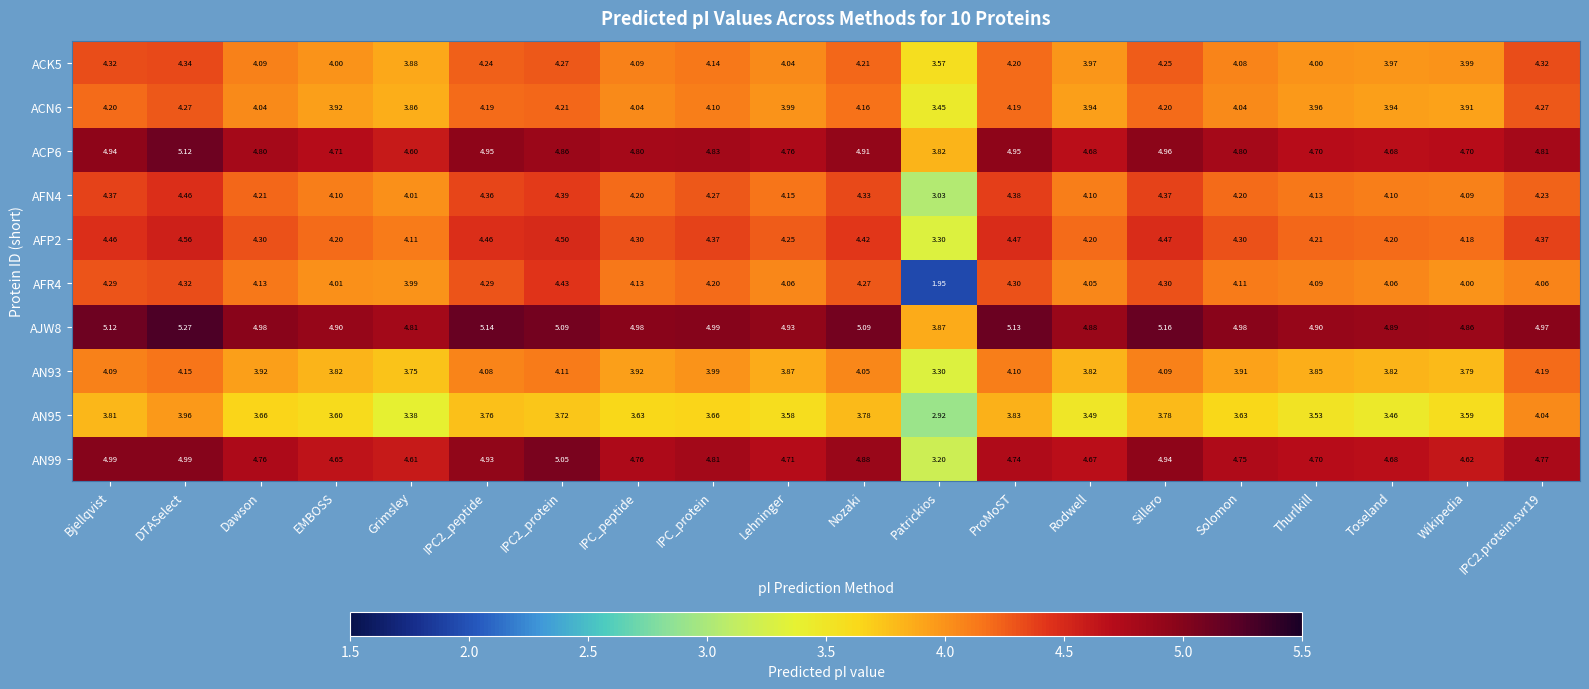

Which series has the widest spread of values?

AFR4